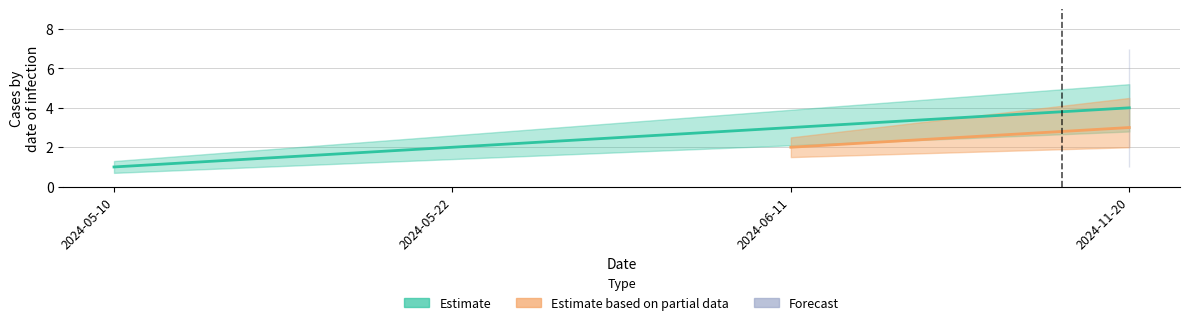

What is the label of the 1st point from the left?

2024-05-10